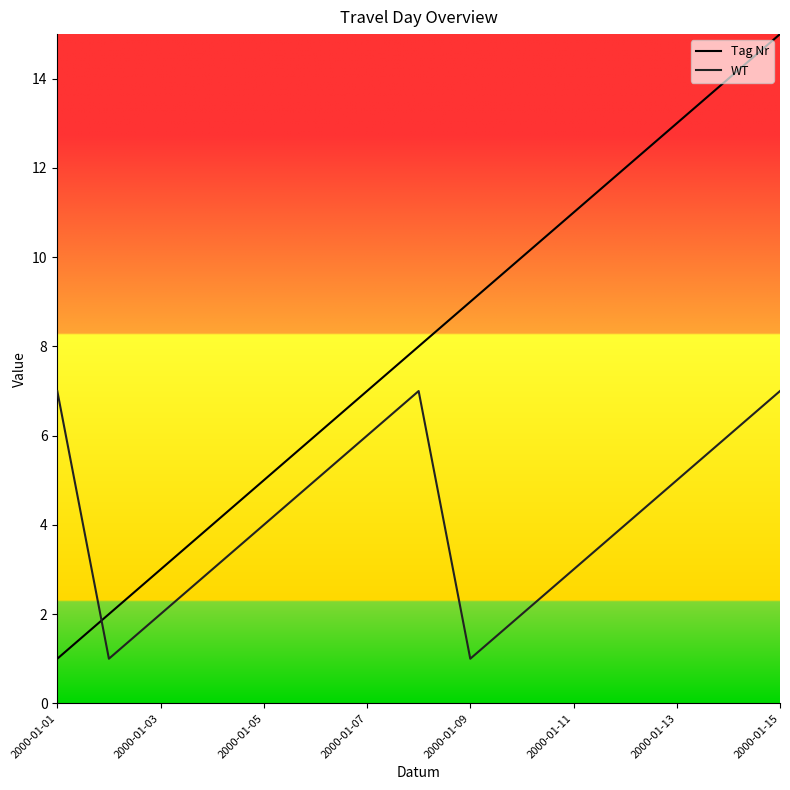

True or false: Tag Nr and WT cross at least once.

True